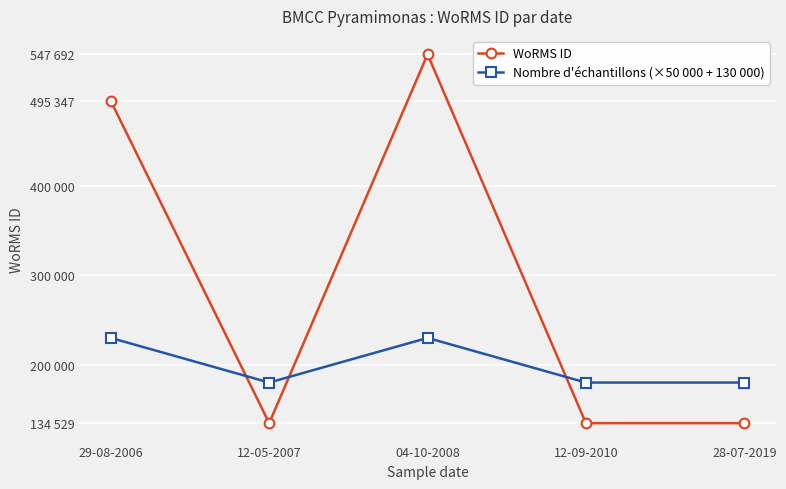

Does the chart have visible grid lines?

Yes